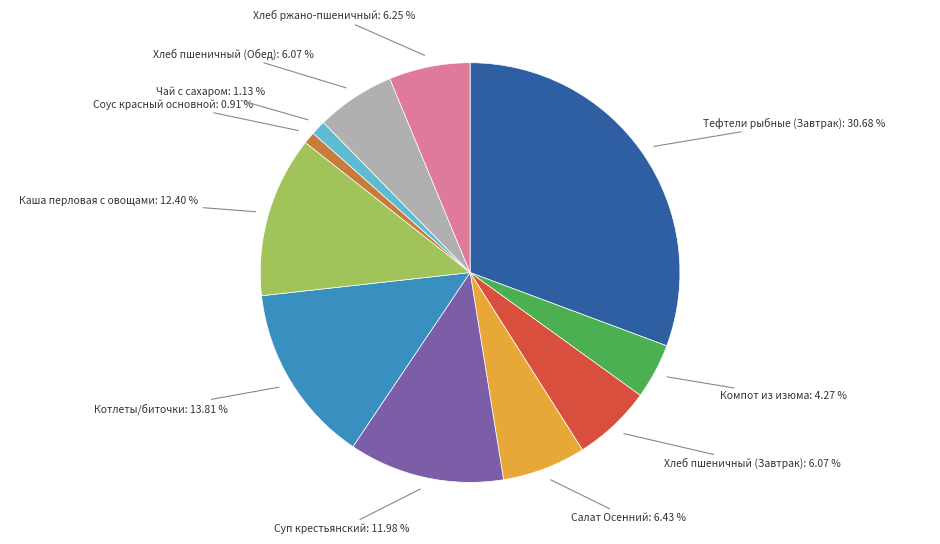

To the nearest percent, what portion does Суп крестьянский represent?

12%